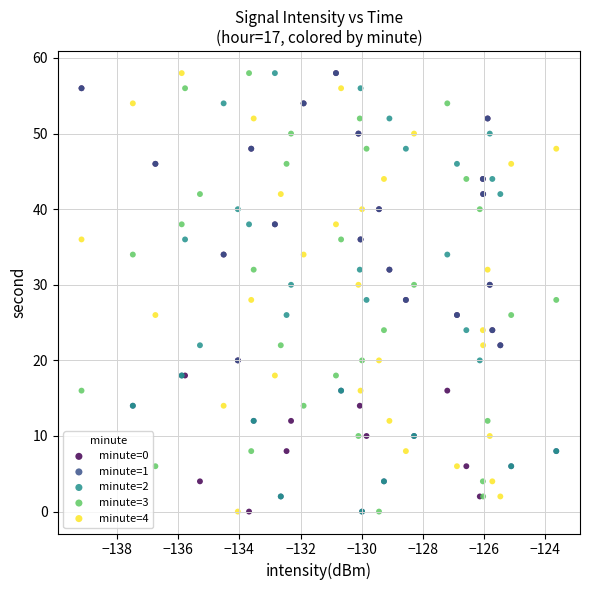

What are all the series names shown in the legend?

minute=0, minute=1, minute=2, minute=3, minute=4